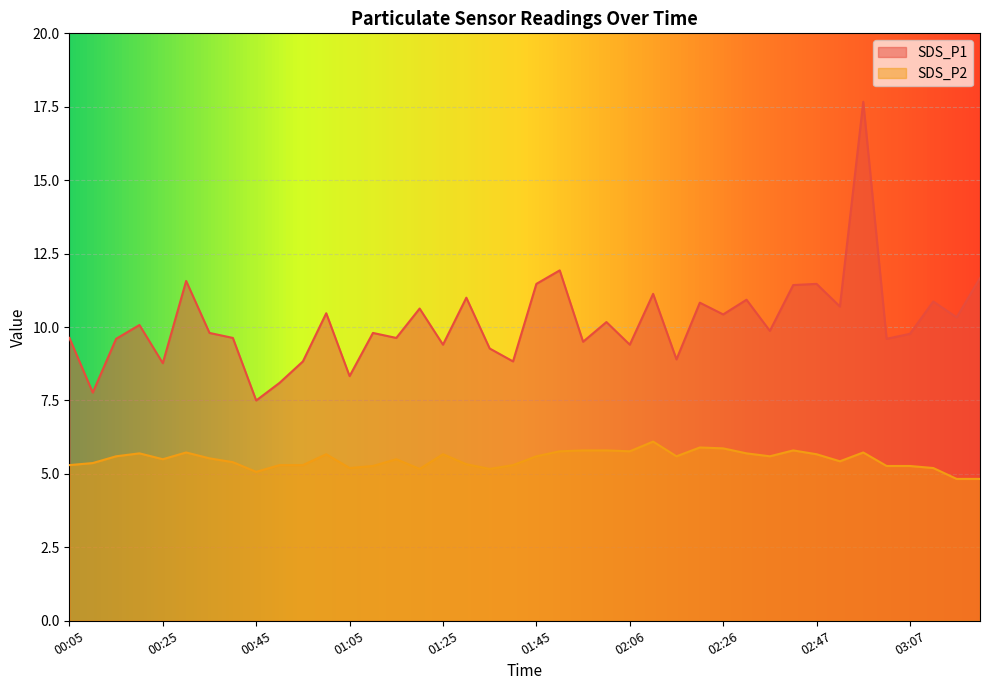

True or false: SDS_P1 and SDS_P2 cross at least once.

False